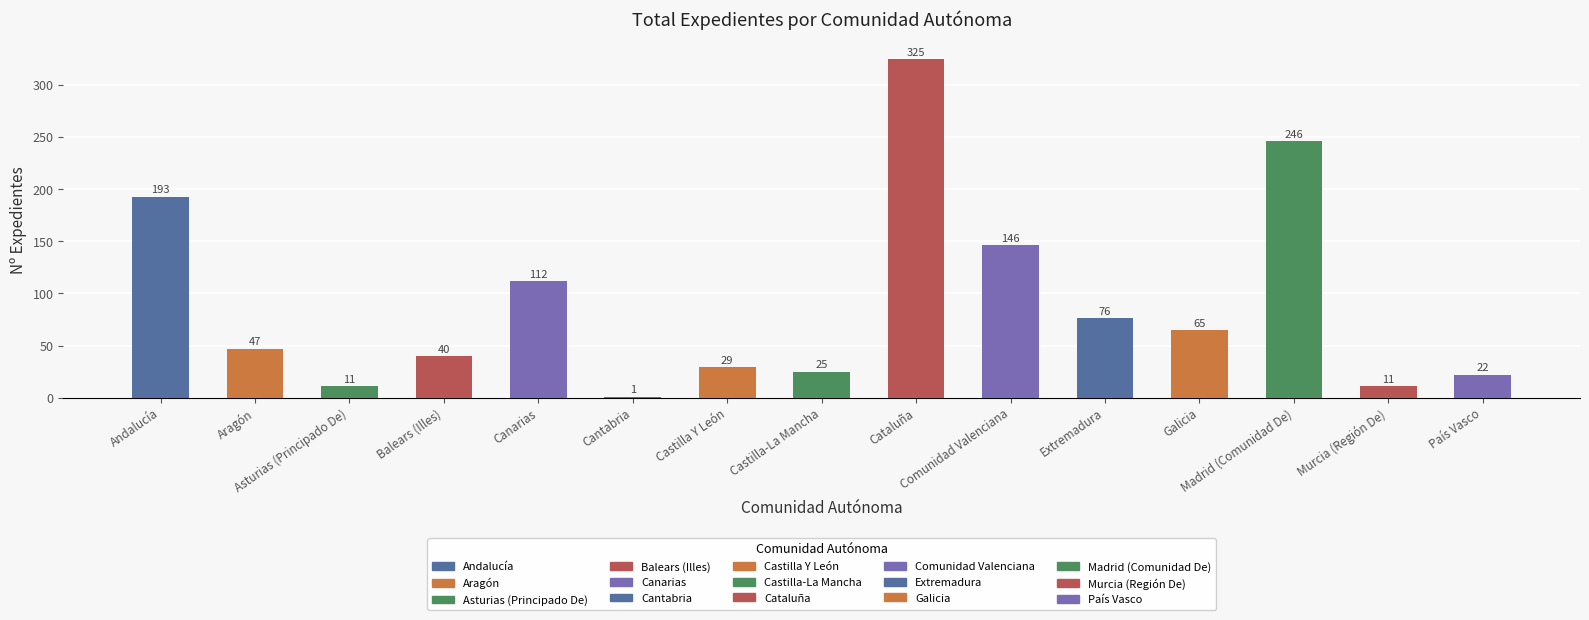

Is it true that the value at Extremadura is 31?

False